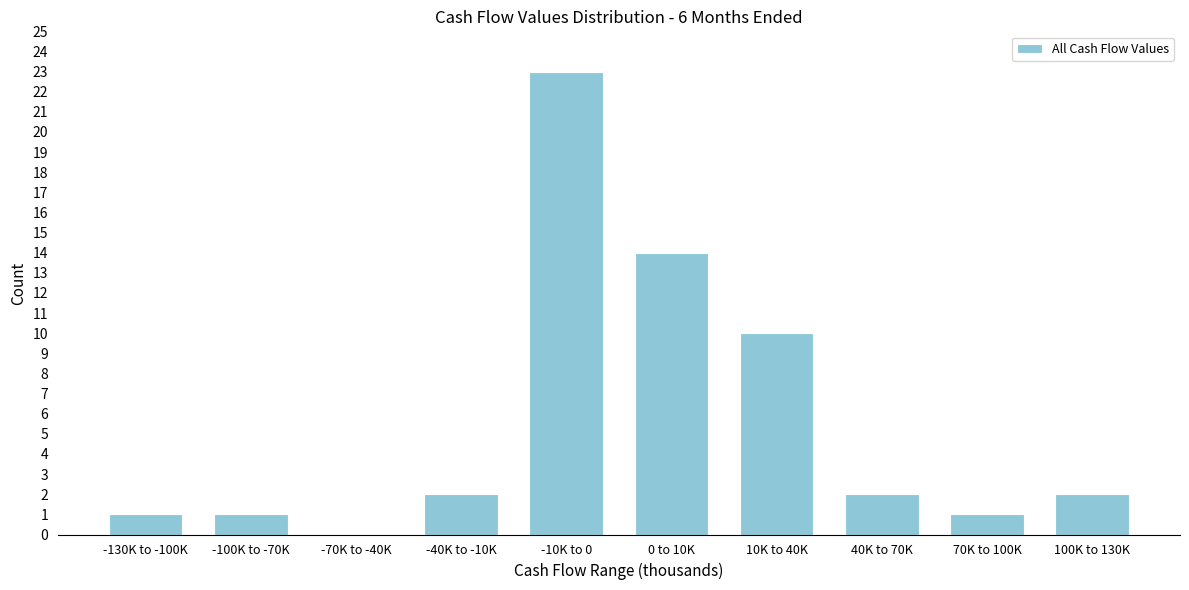

Reading left to right, extract all data points from this chart.

-130K to -100K=1	-100K to -70K=1	-70K to -40K=0	-40K to -10K=2	-10K to 0=23	0 to 10K=14	10K to 40K=10	40K to 70K=2	70K to 100K=1	100K to 130K=2